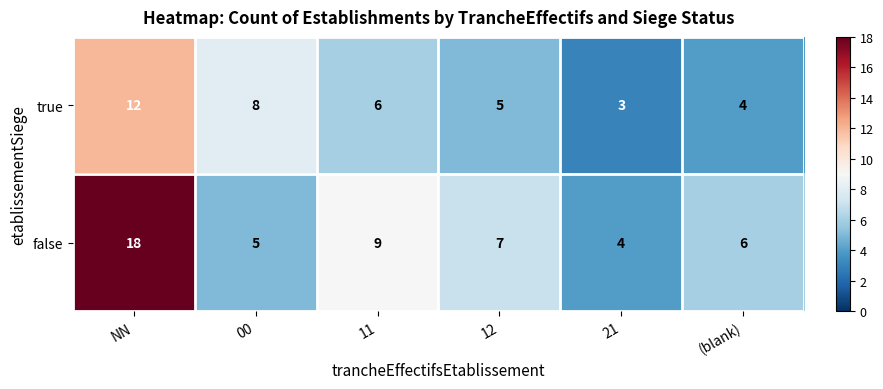

Between 12 and 21, which series saw the biggest shift?

false